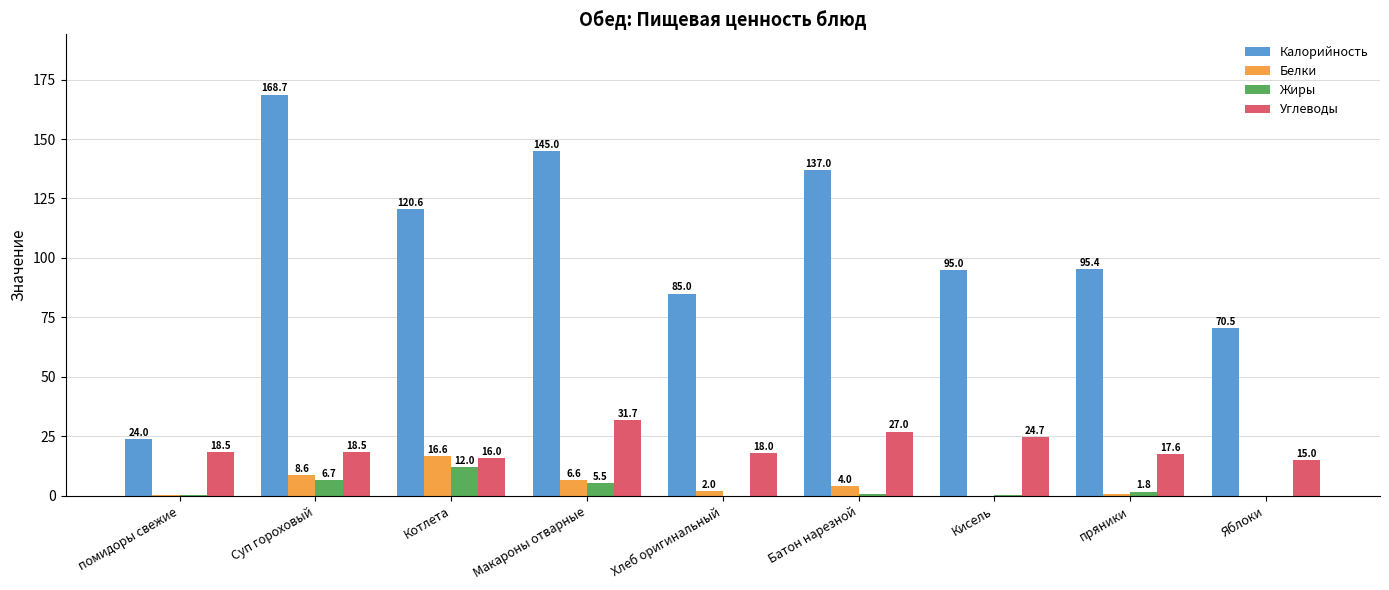

Which category has the highest value in the Белки series?

Котлета